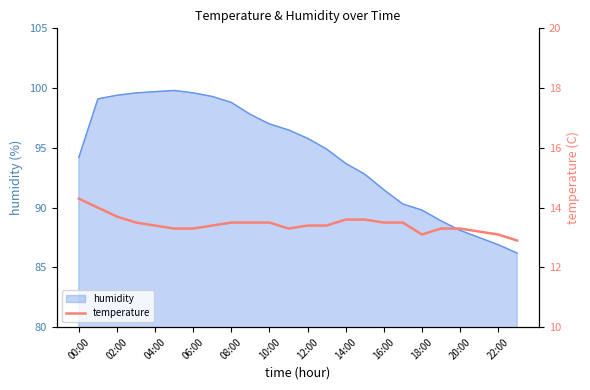

What is the minimum value shown in the chart?

12.9